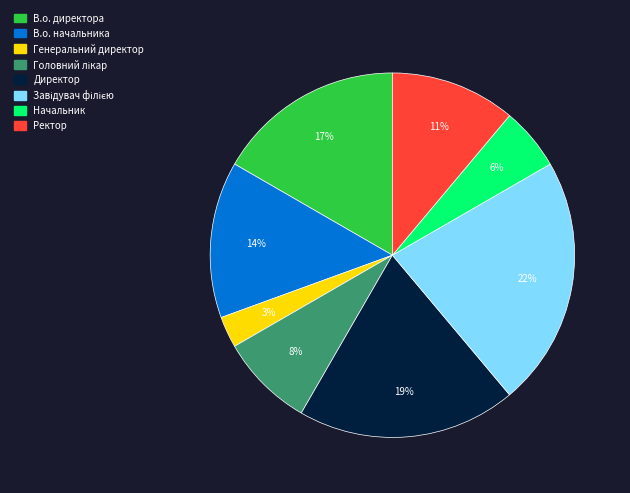

Is the sum of Начальник and Ректор greater than half?

No